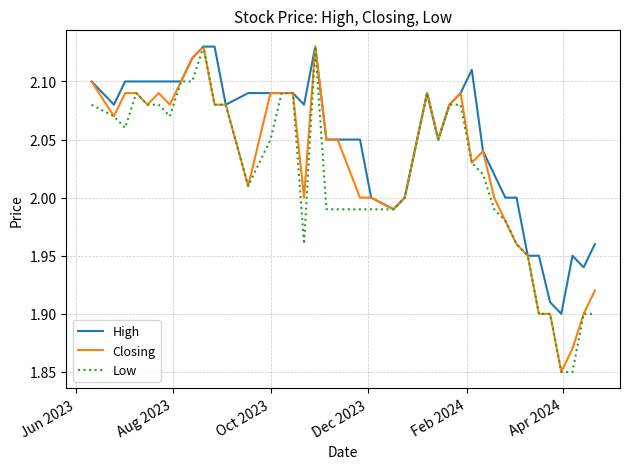

How many categories are shown in the chart?

40